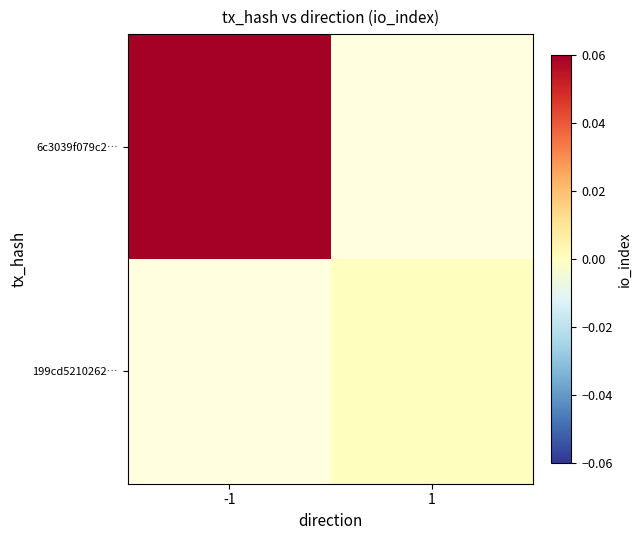

Is the value of 199cd5210262… at -1 greater than the value of 6c3039f079c2… at -1?

No